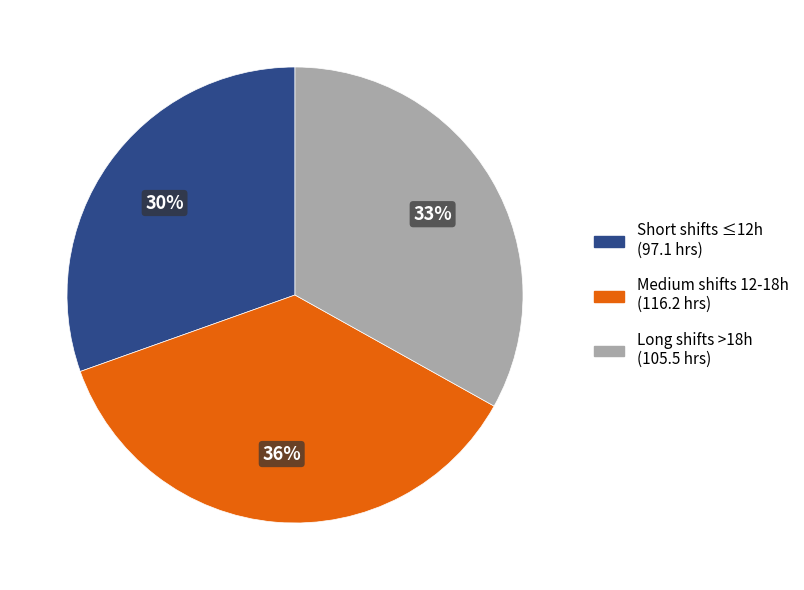

Does any single category account for the majority?

No